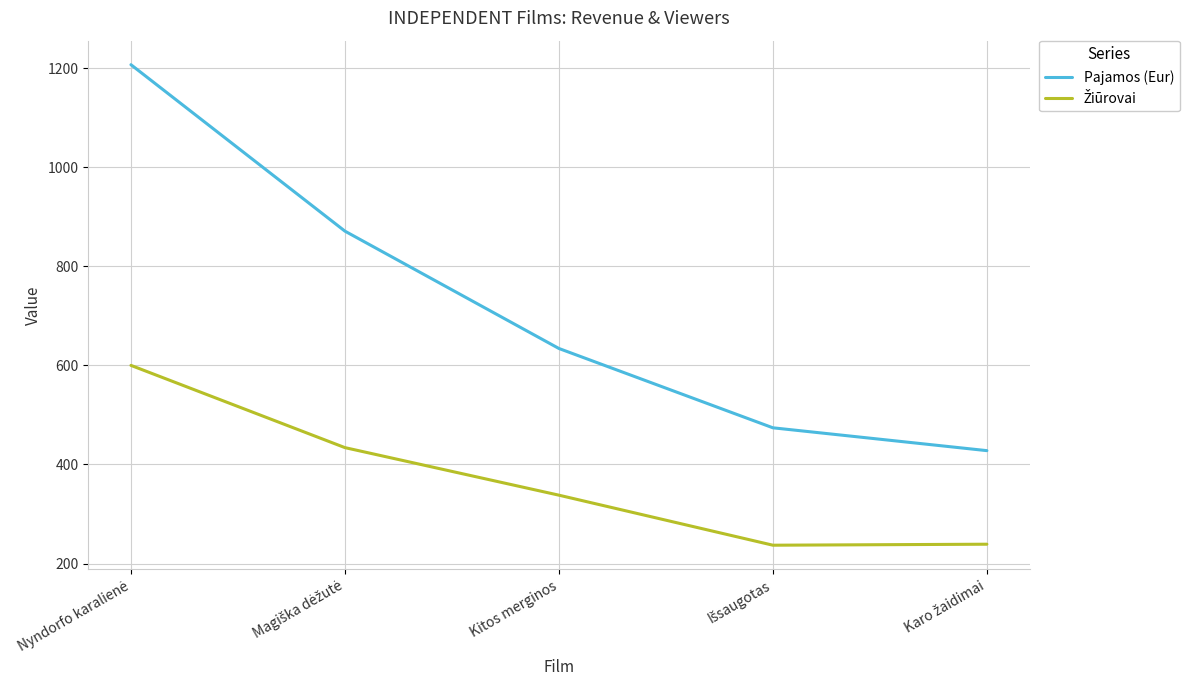

Which series has the largest total across all categories?

Pajamos (Eur)